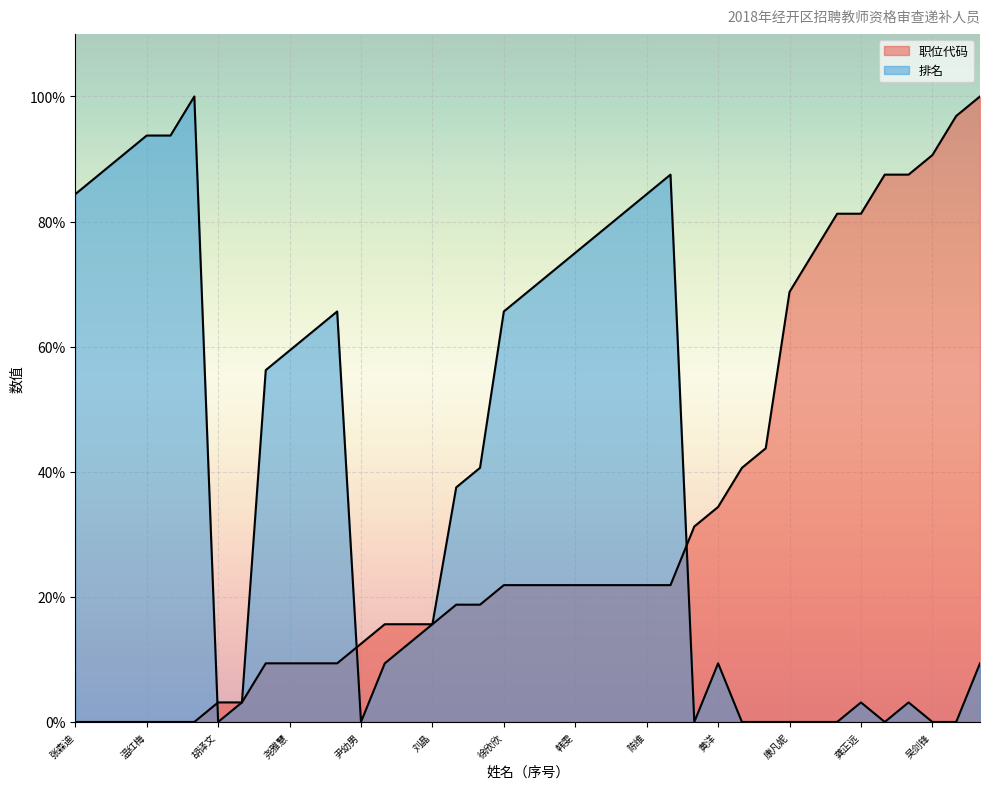

Where do 排名 and 职位代码 first cross each other?

李图欣 and 胡译文